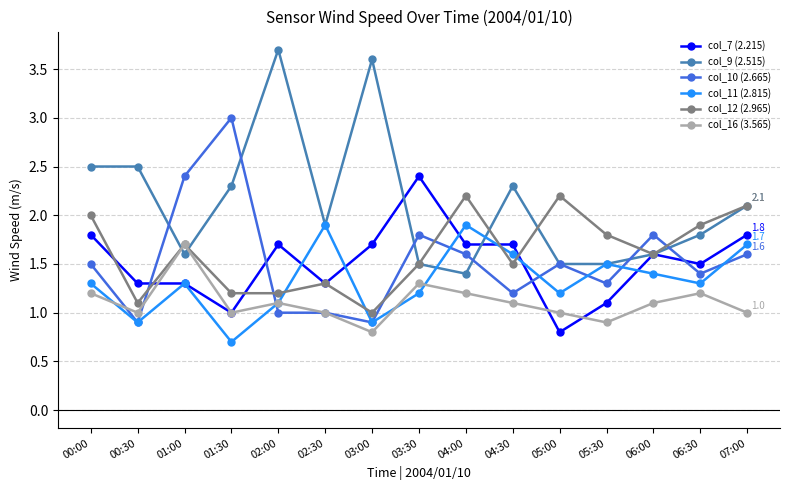

Reading left to right, extract all data points from this chart.

col_7 (2.215): 00:00=1.8	00:30=1.3	01:00=1.3	01:30=1.0	02:00=1.7	02:30=1.3	03:00=1.7	03:30=2.4	04:00=1.7	04:30=1.7	05:00=0.8	05:30=1.1	06:00=1.6	06:30=1.5	07:00=1.8
col_9 (2.515): 00:00=2.5	00:30=2.5	01:00=1.6	01:30=2.3	02:00=3.7	02:30=1.9	03:00=3.6	03:30=1.5	04:00=1.4	04:30=2.3	05:00=1.5	05:30=1.5	06:00=1.6	06:30=1.8	07:00=2.1
col_10 (2.665): 00:00=1.5	00:30=0.9	01:00=2.4	01:30=3.0	02:00=1.0	02:30=1.0	03:00=0.9	03:30=1.8	04:00=1.6	04:30=1.2	05:00=1.5	05:30=1.3	06:00=1.8	06:30=1.4	07:00=1.6
col_11 (2.815): 00:00=1.3	00:30=0.9	01:00=1.3	01:30=0.7	02:00=1.1	02:30=1.9	03:00=0.9	03:30=1.2	04:00=1.9	04:30=1.6	05:00=1.2	05:30=1.5	06:00=1.4	06:30=1.3	07:00=1.7
col_12 (2.965): 00:00=2.0	00:30=1.1	01:00=1.7	01:30=1.2	02:00=1.2	02:30=1.3	03:00=1.0	03:30=1.5	04:00=2.2	04:30=1.5	05:00=2.2	05:30=1.8	06:00=1.6	06:30=1.9	07:00=2.1
col_16 (3.565): 00:00=1.2	00:30=1.0	01:00=1.7	01:30=1.0	02:00=1.1	02:30=1.0	03:00=0.8	03:30=1.3	04:00=1.2	04:30=1.1	05:00=1.0	05:30=0.9	06:00=1.1	06:30=1.2	07:00=1.0